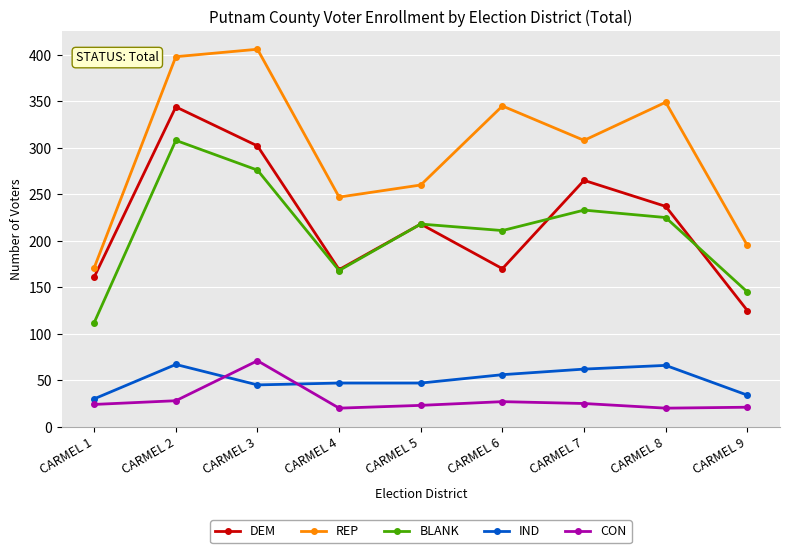

What are all the series names shown in the legend?

DEM, REP, BLANK, IND, CON